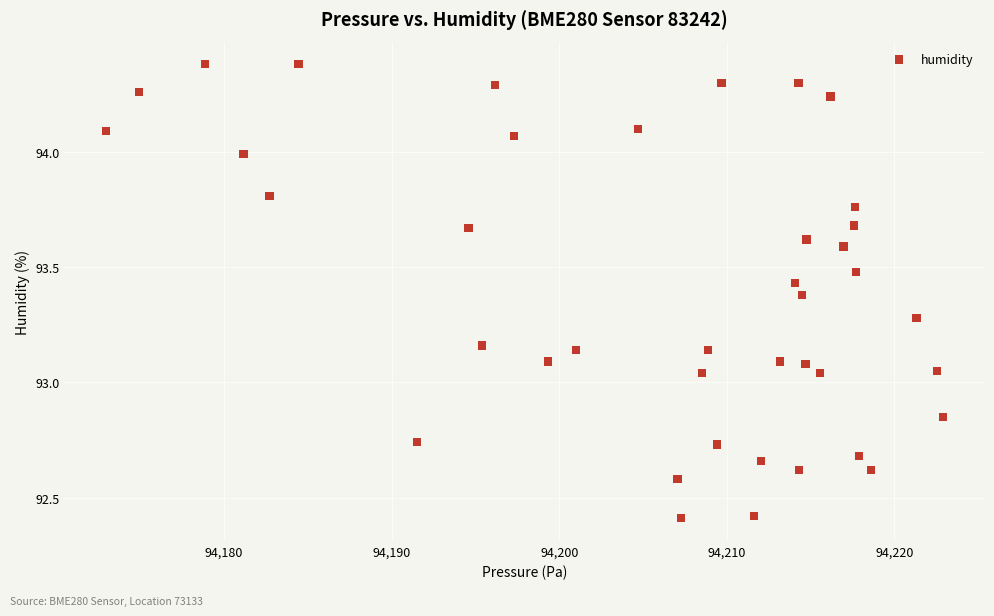

What is the range of Y values (max minus min)?

2.0